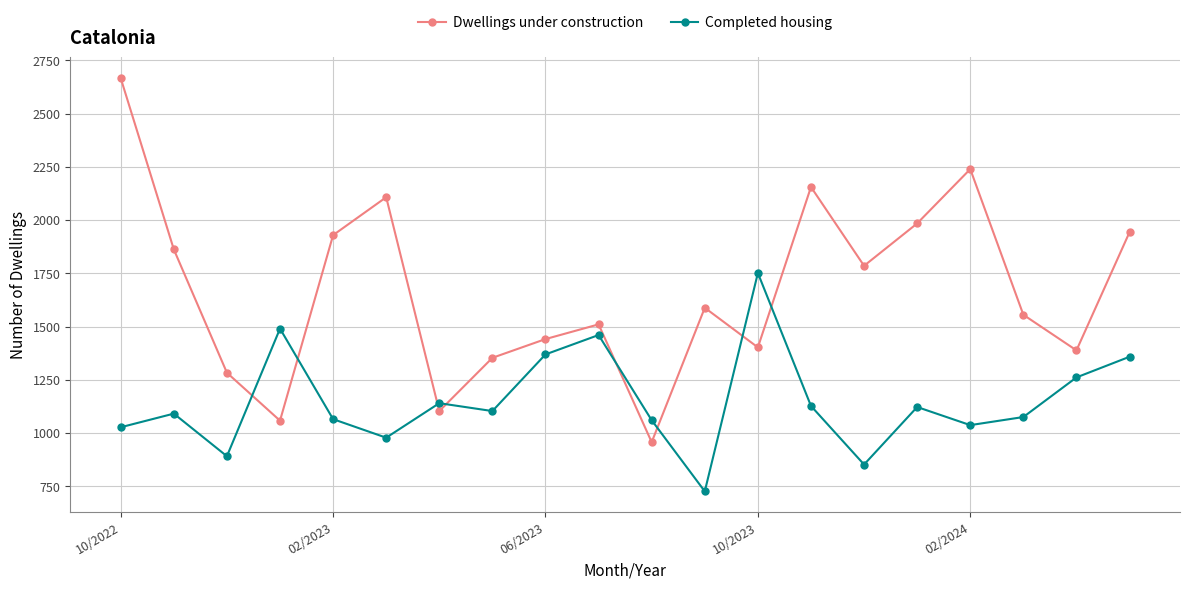

What is the lowest value of the Dwellings under construction series?

958